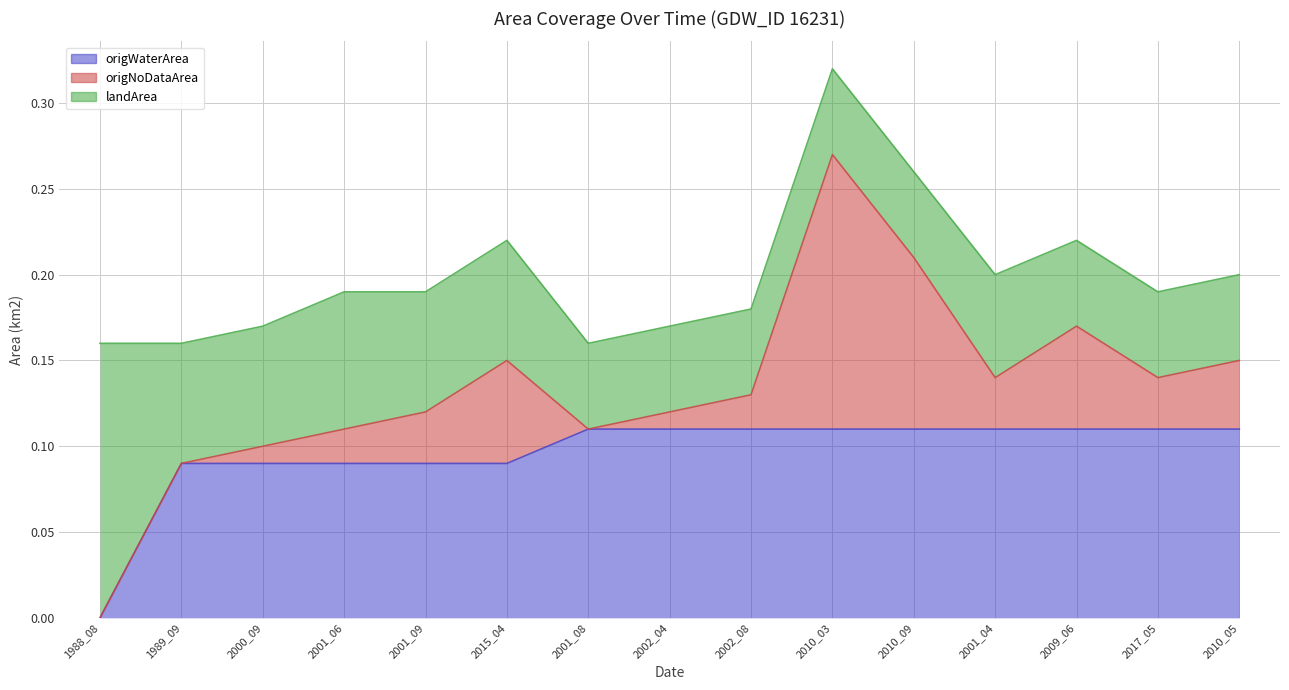

Which series has the widest spread of values?

origNoDataArea